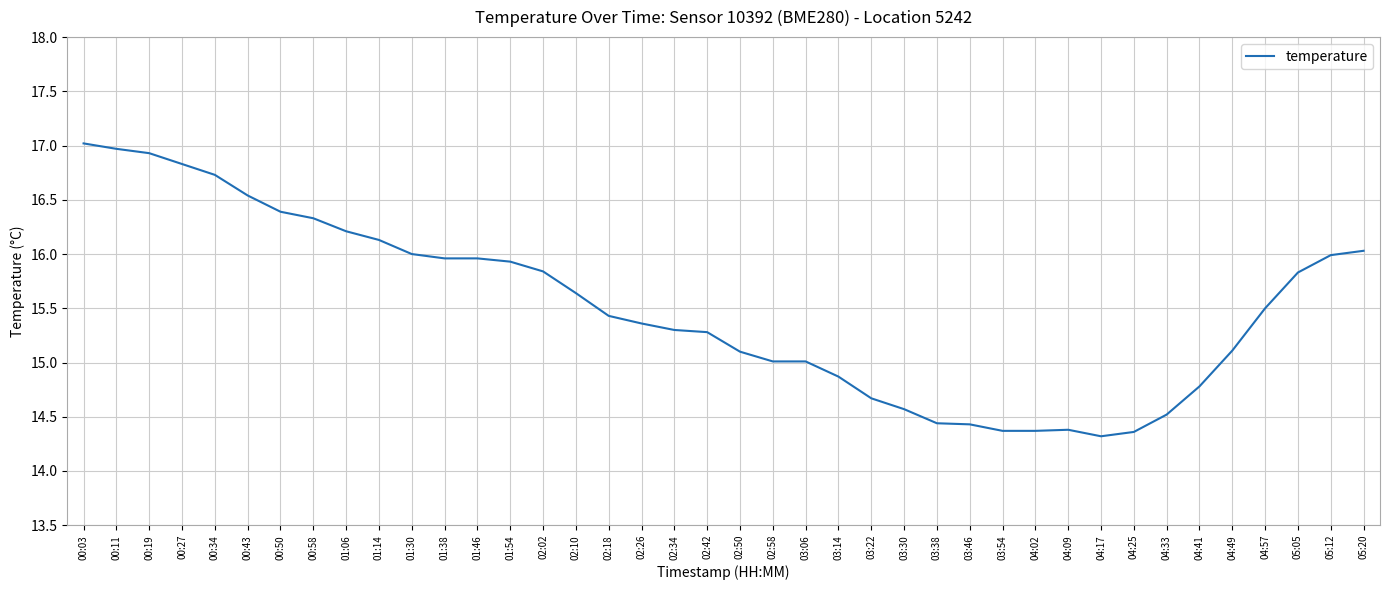

What is the average value?

15.5